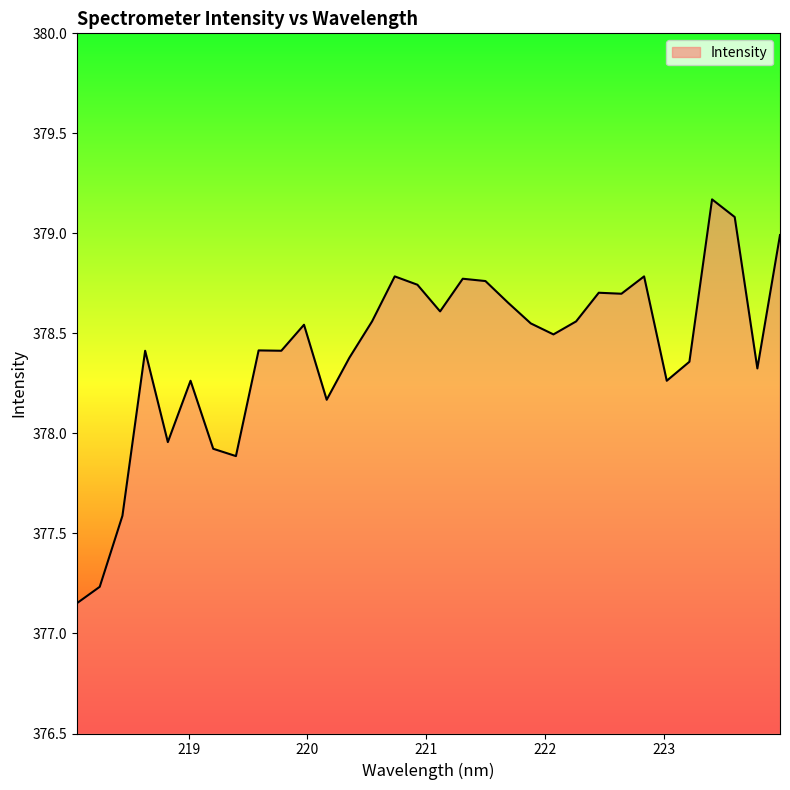

What is the greatest value displayed?

379.2